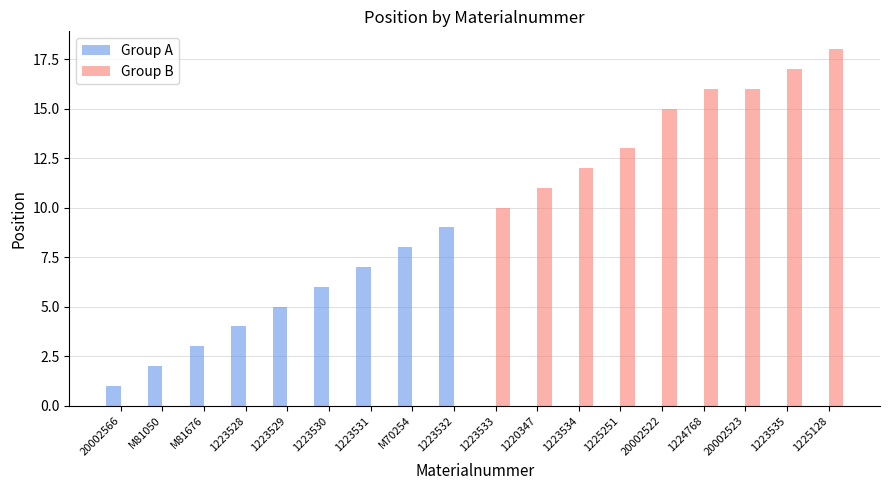

How many categories are shown in the chart?

18